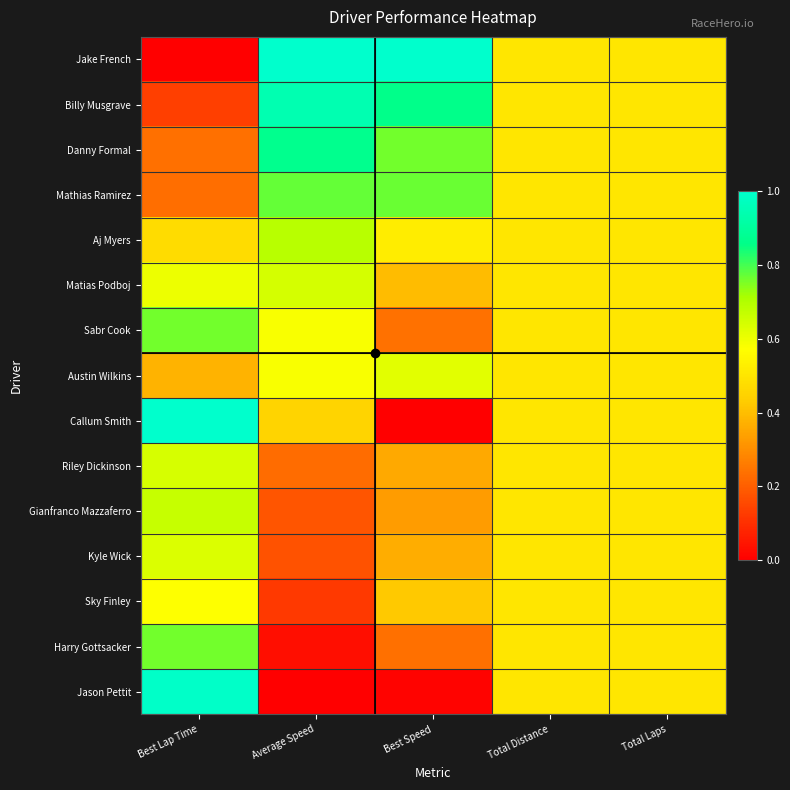

What is the total value across all series at Best Lap Time?

8.1